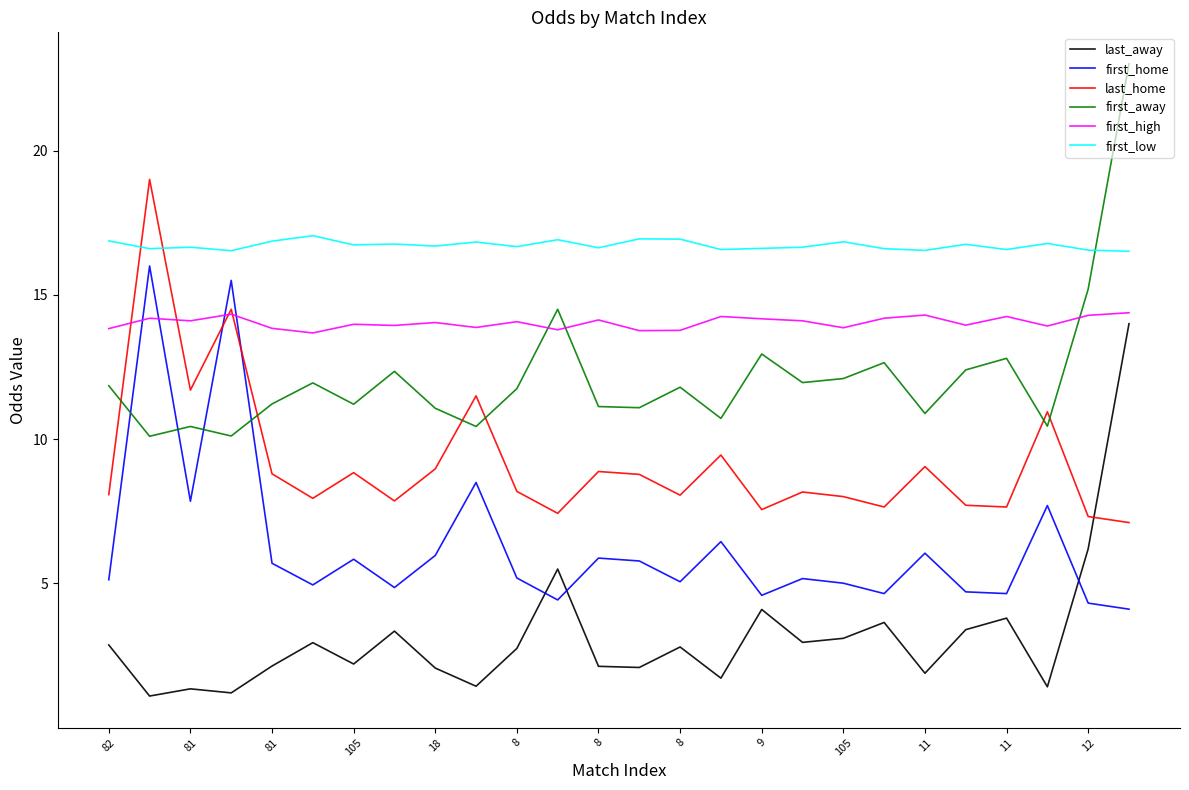

Which series has the largest total across all categories?

first_low